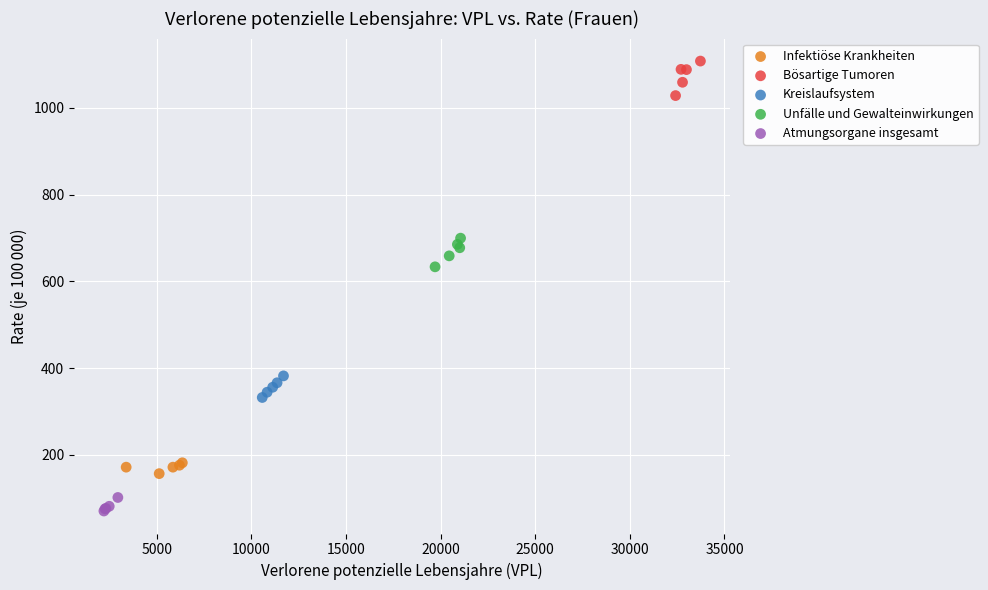

Which series reaches the minimum Y coordinate?

Atmungsorgane insgesamt